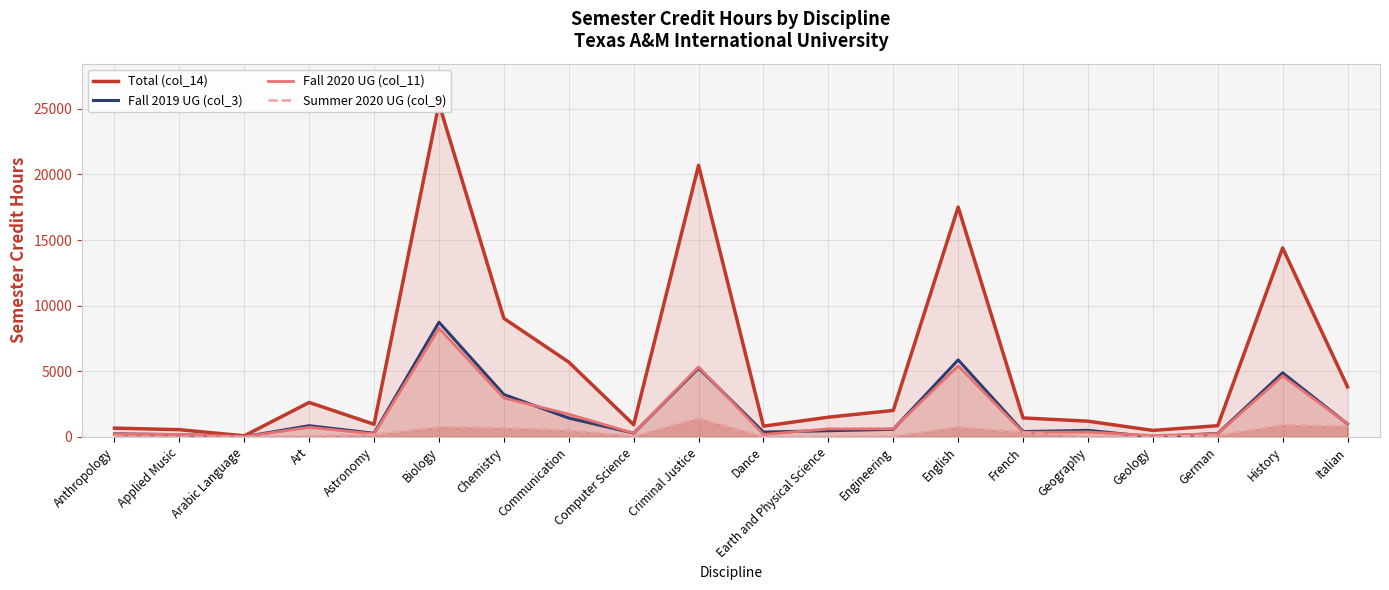

What position from the left is Communication?

8